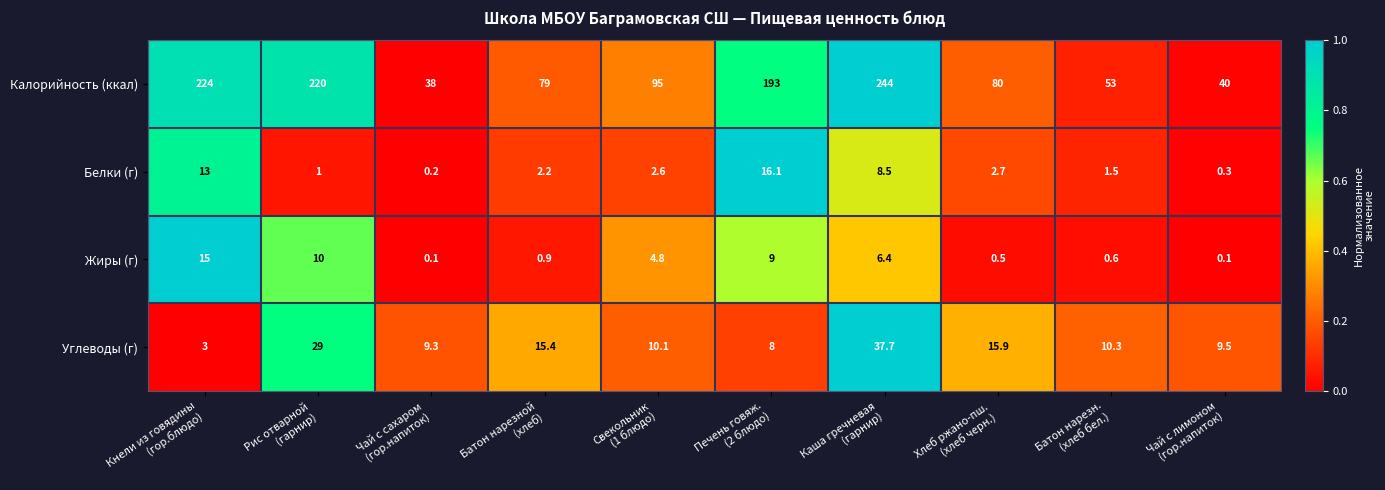

Which series has the largest range (max minus min)?

Калорийность (ккал)